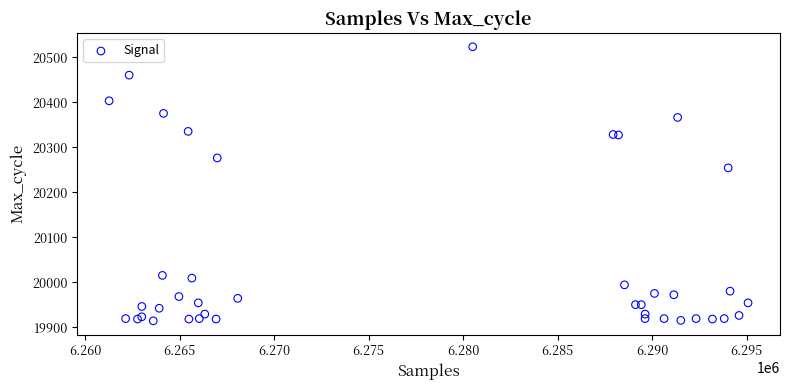

What Y value in the scatter plot is closest to 20218?

20254